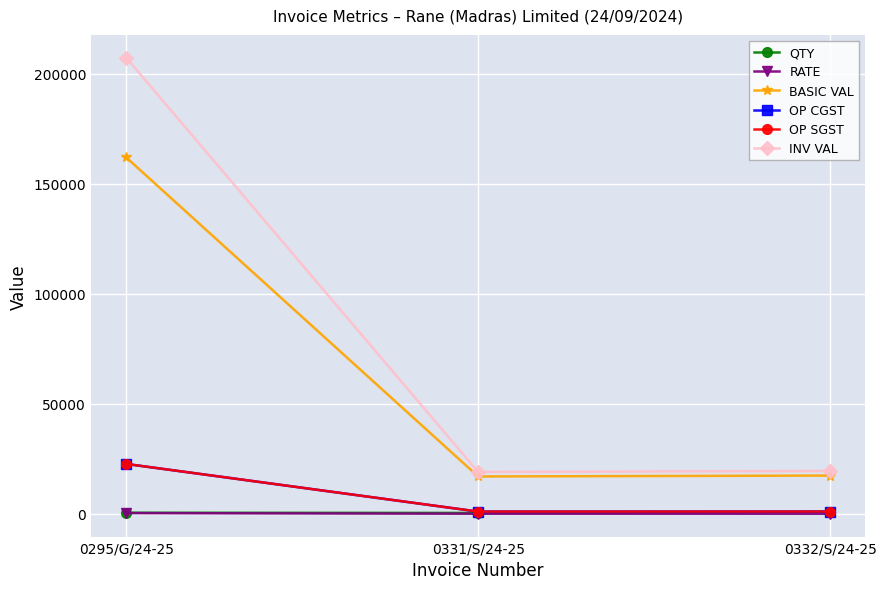

What is the label of the 2nd point from the left?

0331/S/24-25